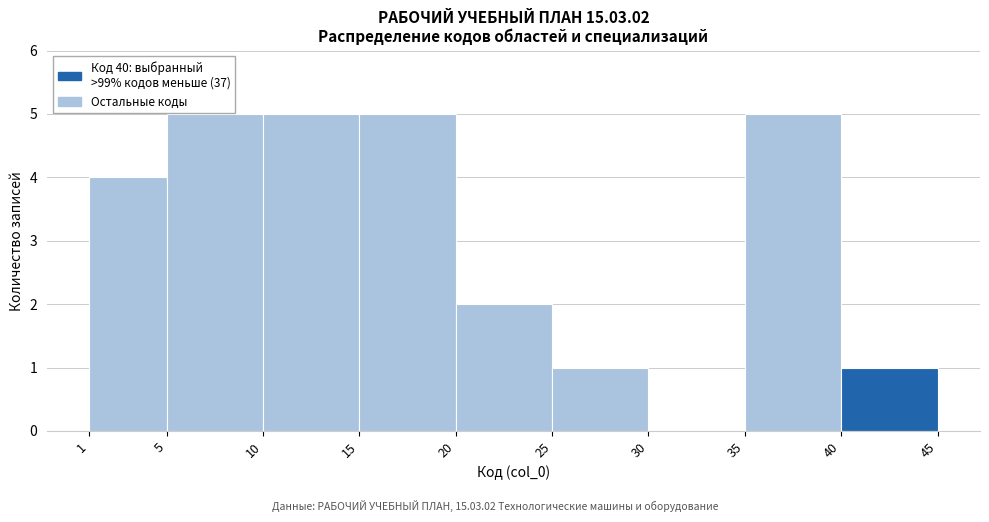

Reading left to right, list every bar in this chart as the range it spans on the x-axis followed by its height. The values are not printed on the chart, so give them approximately, as read against the axis.

1 to 5: 4
5 to 10: 5
10 to 15: 5
15 to 20: 5
20 to 25: 2
25 to 30: 1
30 to 35: 0
35 to 40: 5
40 to 45: 1